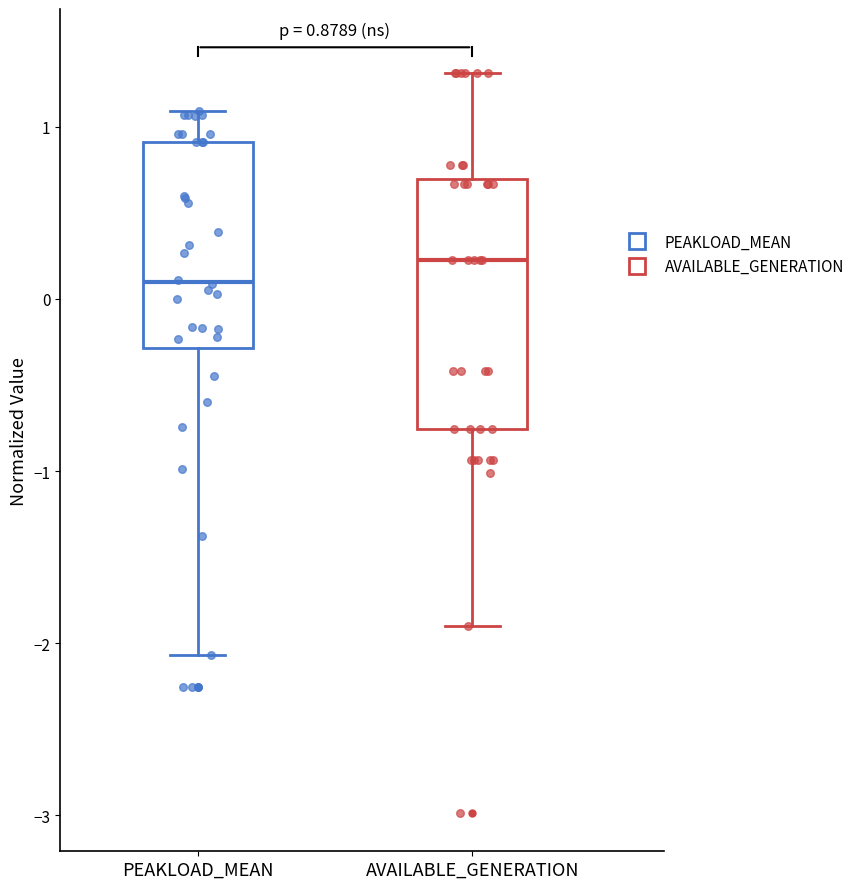

Which box's median line is the lowest?

PEAKLOAD_MEAN